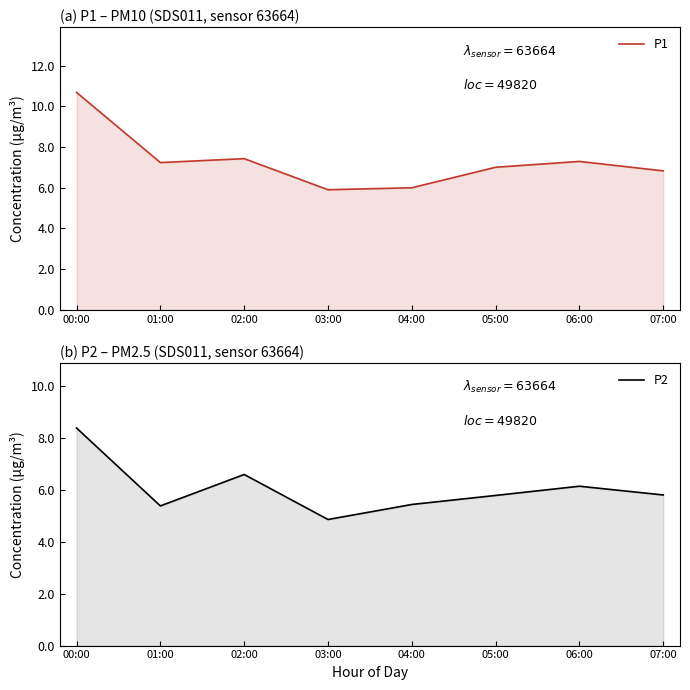

What is the spread (max minus min) of values at 01:00?

1.9